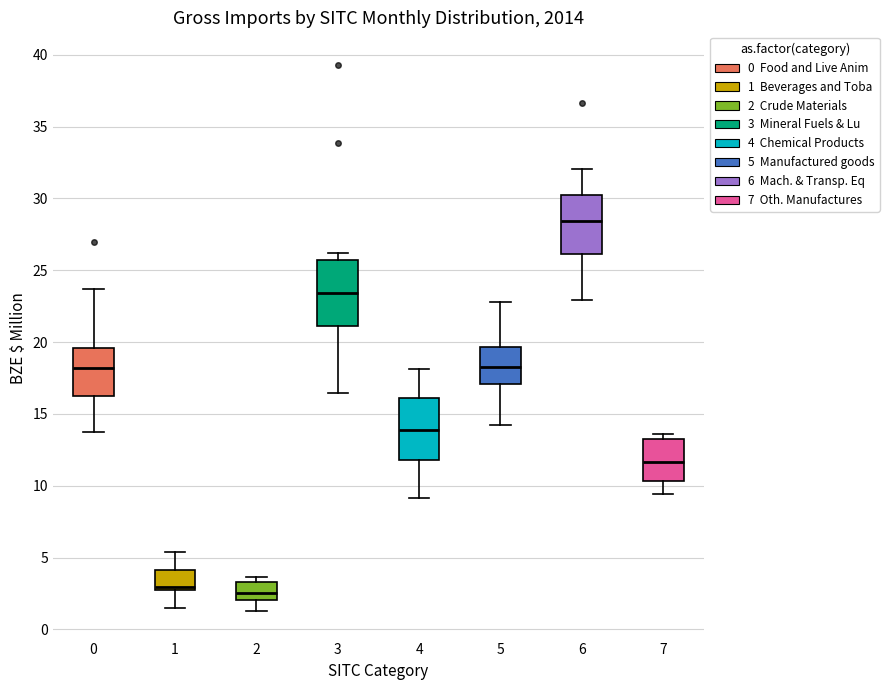

Where does the lower whisker of the box at x = 2 end on the y-axis? The values are not printed on the chart, so give them approximately, as read against the axis.

1.5